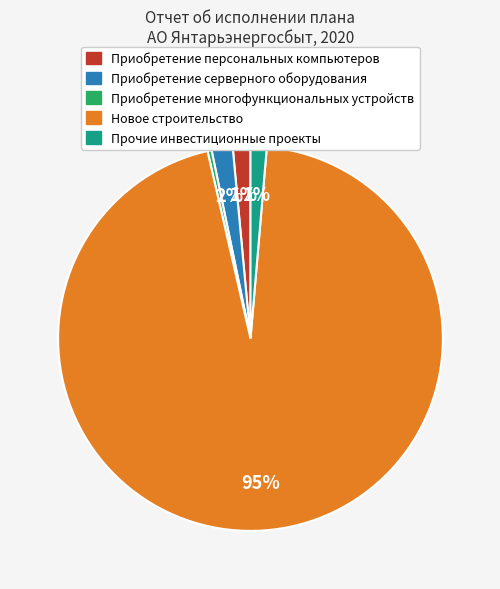

To the nearest percent, what is the average slice percentage?

20%